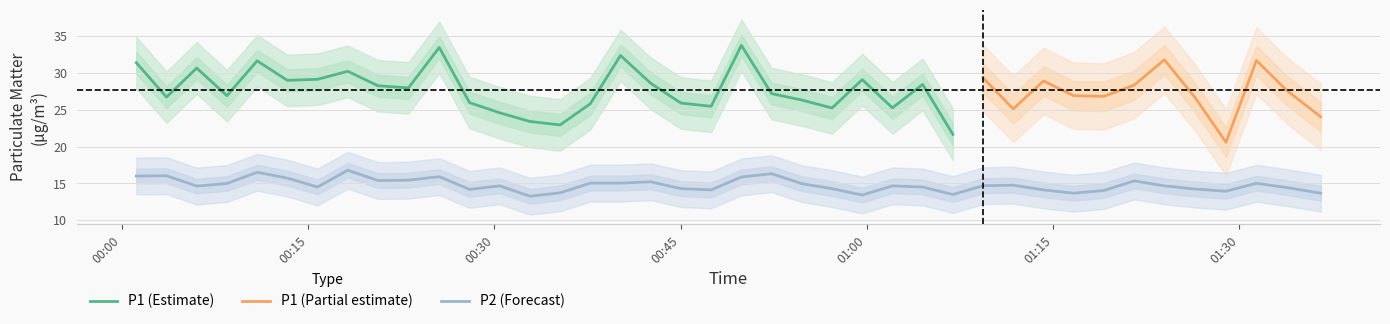

True or false: the data shows 6.0 at 01:15.

False